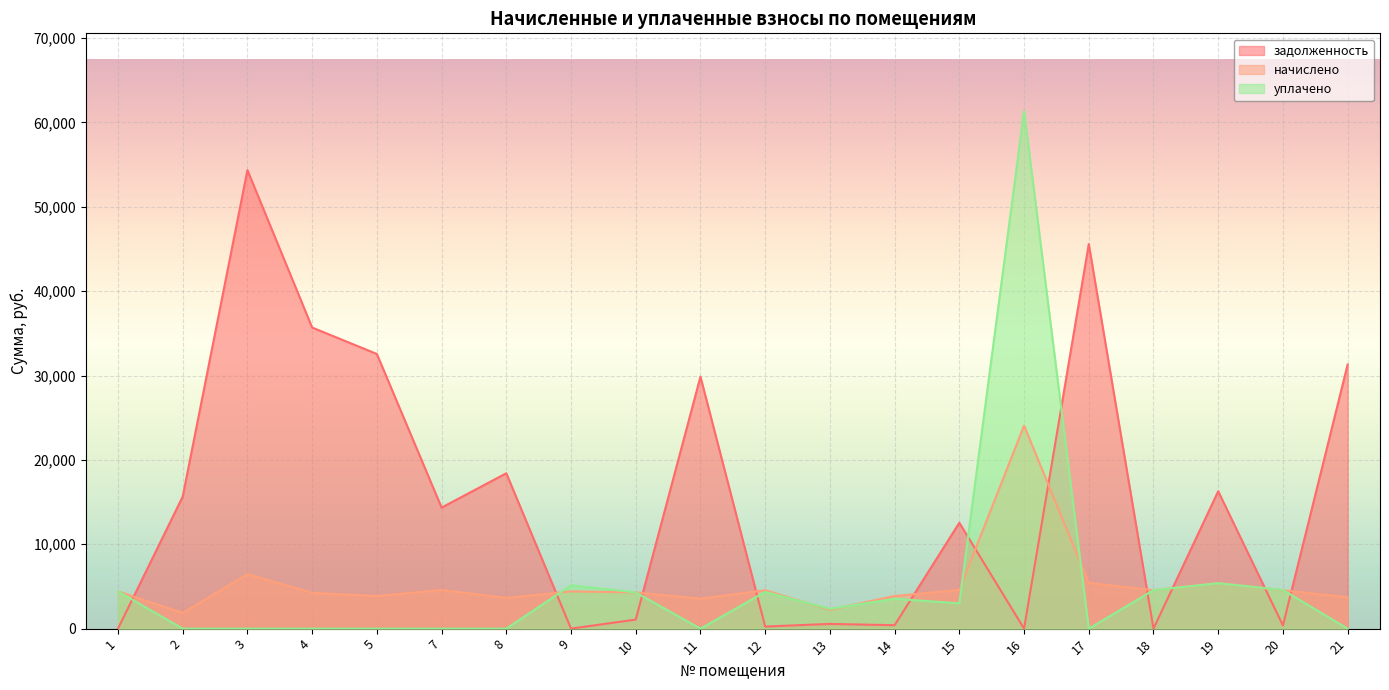

How many lines are shown in the chart?

3